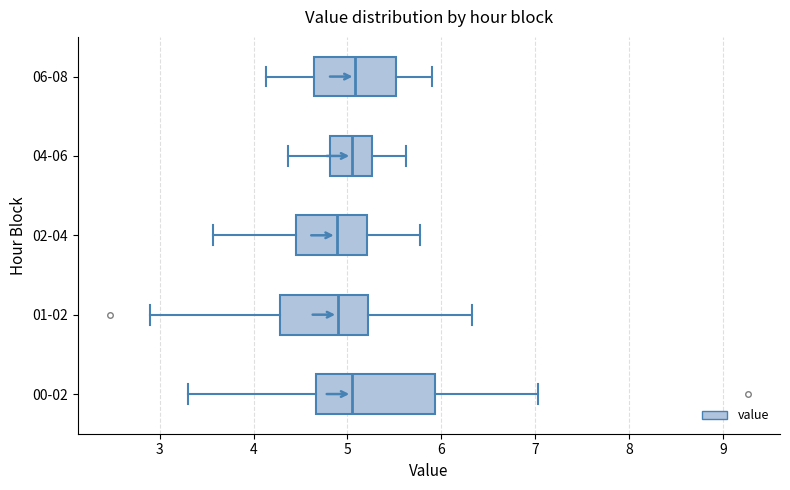

Reading bottom to top, transcribe this box plot: for each box, give where its median line is, the range the box spans, and where its two whiskers end, as read against the x-axis. The values are not printed on the chart, so give them approximately, as read against the axis.

00-02: median 5.1, box 4.7 to 5.9, whiskers 3.3 to 7.0
01-02: median 4.9, box 4.3 to 5.2, whiskers 2.9 to 6.3
02-04: median 4.9, box 4.5 to 5.2, whiskers 3.6 to 5.8
04-06: median 5.1, box 4.8 to 5.3, whiskers 4.4 to 5.6
06-08: median 5.1, box 4.6 to 5.5, whiskers 4.1 to 5.9